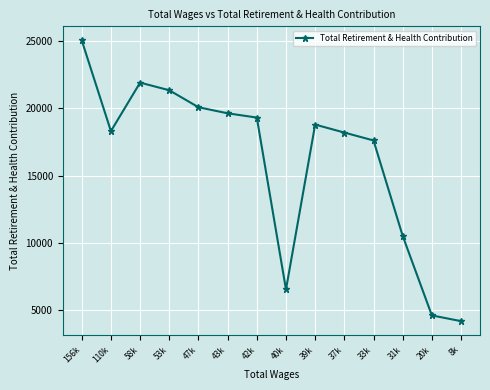

Where does the data first go above 18789?

156k